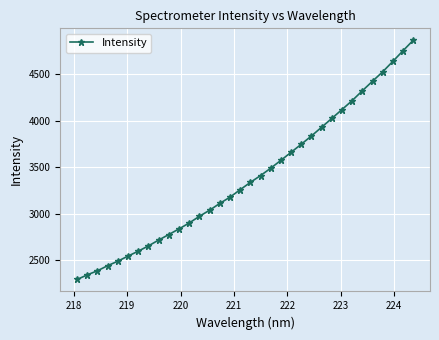

What is the average value?

3394.2